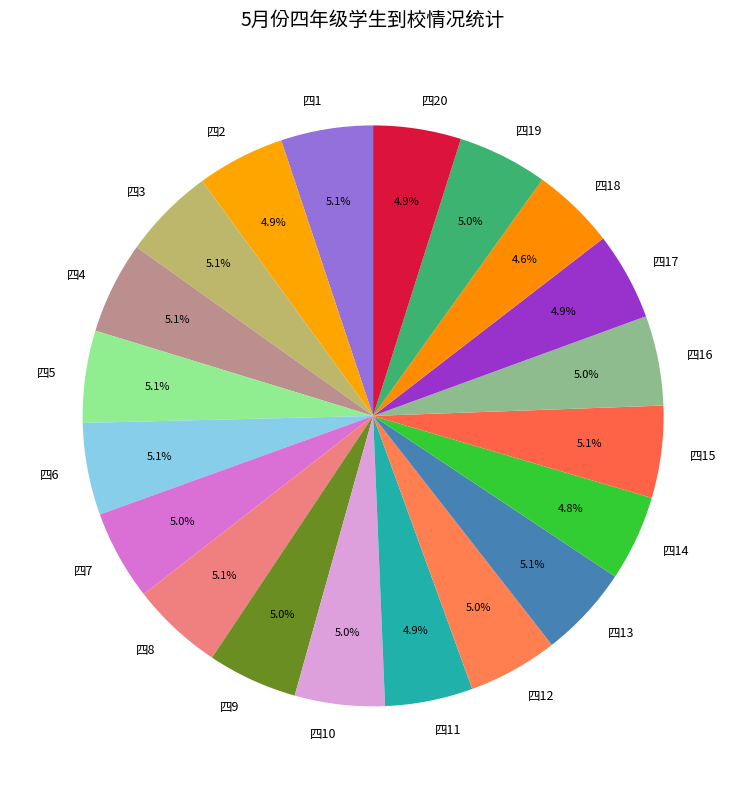

To the nearest percent, what is the average slice percentage?

5%